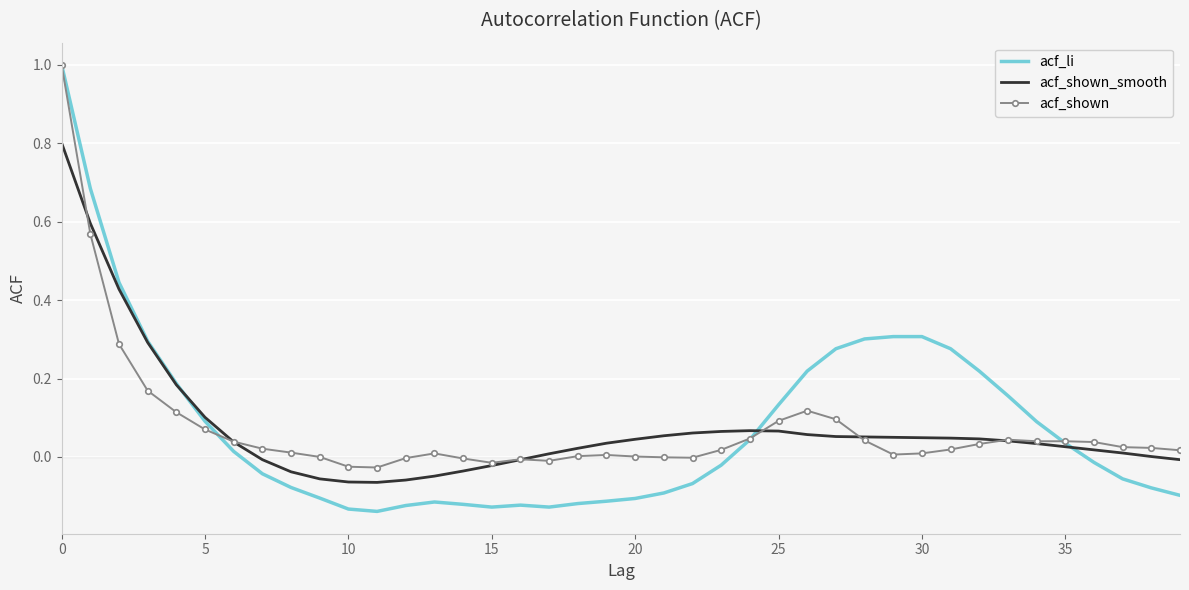

Which series has the largest range (max minus min)?

acf_li